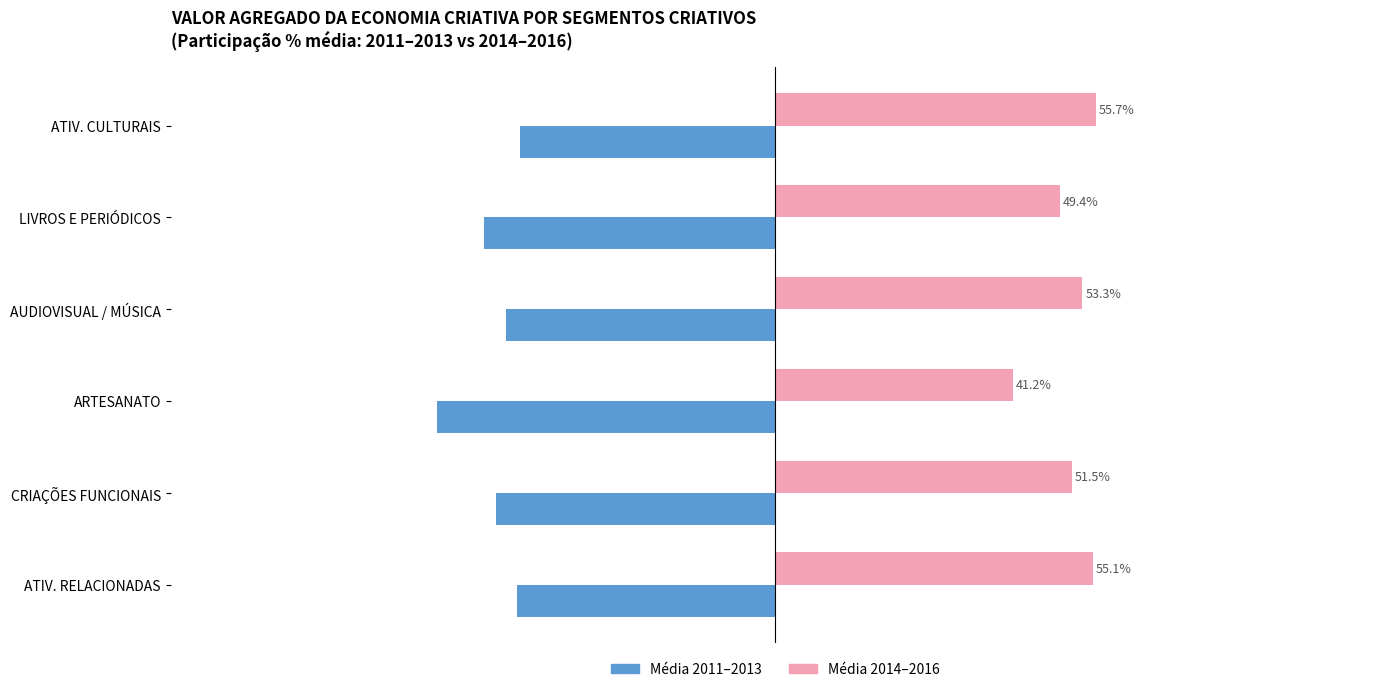

At which category is the sum across all series the highest?

ATIV. CULTURAIS